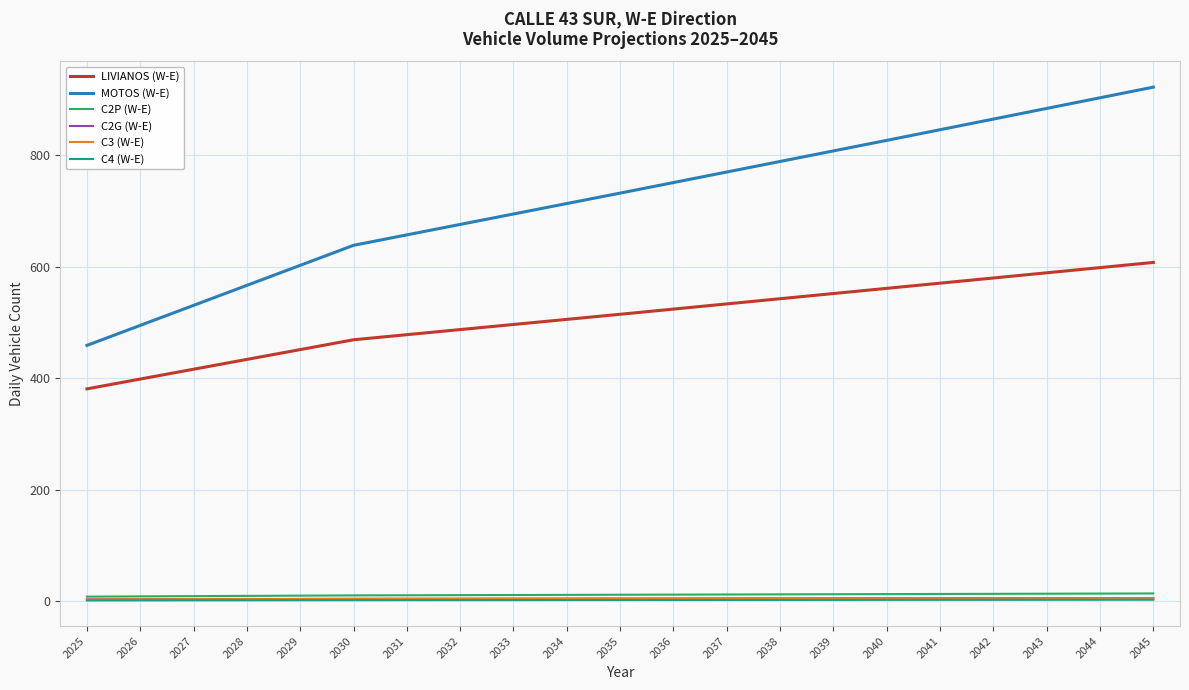

Is the value of MOTOS (W-E) at 2031 greater than the value of C3 (W-E) at 2028?

Yes